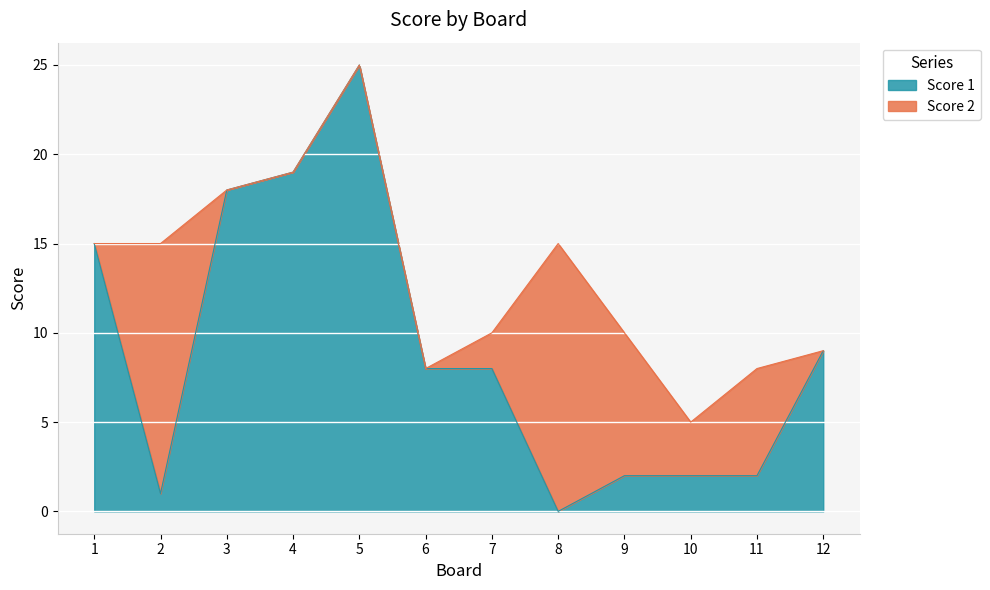

How many categories are shown in the chart?

12